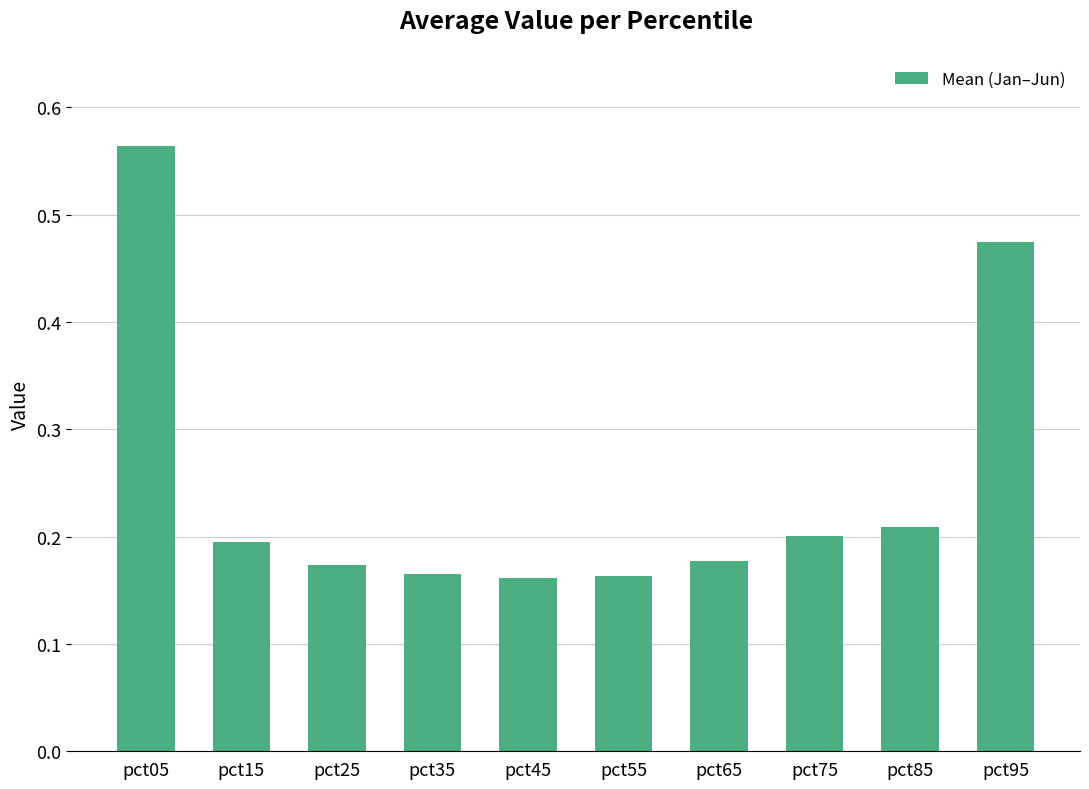

Which has a higher value, pct65 or pct15?

pct15